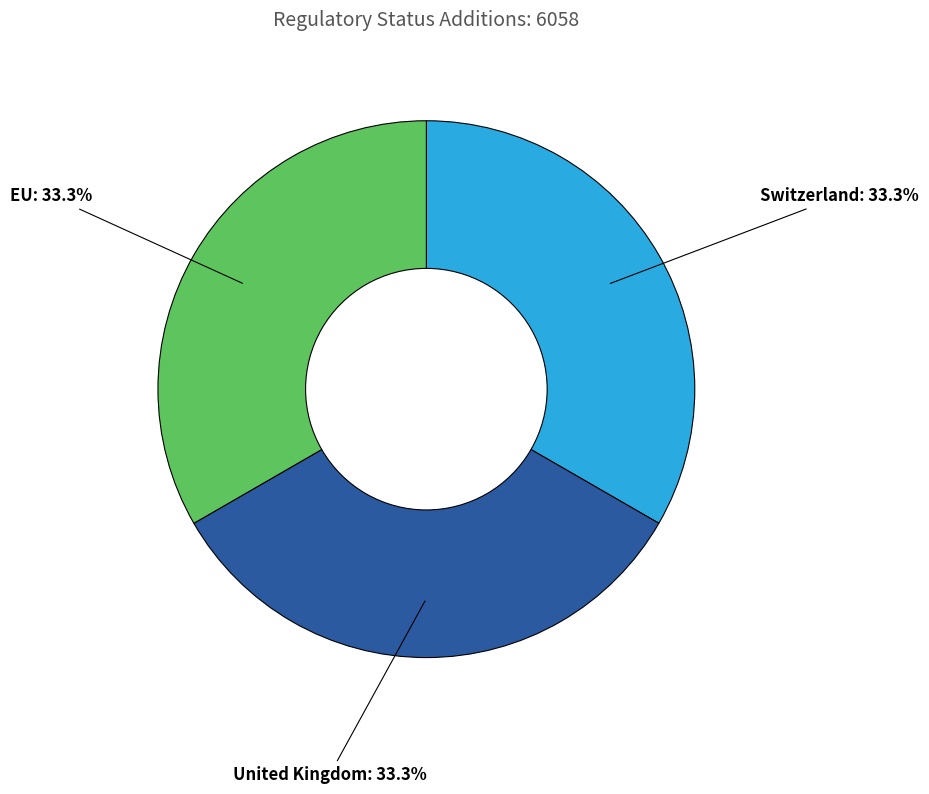

What percentage is NOT represented by United Kingdom?

66.7%